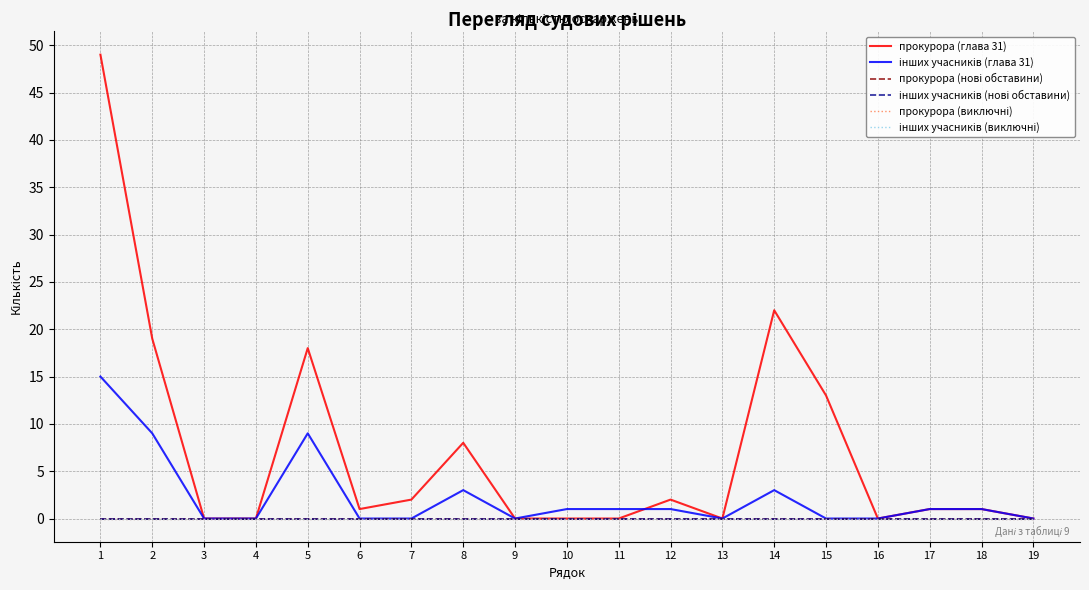

Reading left to right, transcribe all the data shown in this chart.

прокурора (глава 31): 1=49	2=19	3=0	4=0	5=18	6=1	7=2	8=8	9=0	10=0	11=0	12=2	13=0	14=22	15=13	16=0	17=1	18=1	19=0
інших учасників (глава 31): 1=15	2=9	3=0	4=0	5=9	6=0	7=0	8=3	9=0	10=1	11=1	12=1	13=0	14=3	15=0	16=0	17=1	18=1	19=0
прокурора (нові обставини): 1=0	2=0	3=0	4=0	5=0	6=0	7=0	8=0	9=0	10=0	11=0	12=0	13=0	14=0	15=0	16=0	17=0	18=0	19=0
інших учасників (нові обставини): 1=0	2=0	3=0	4=0	5=0	6=0	7=0	8=0	9=0	10=0	11=0	12=0	13=0	14=0	15=0	16=0	17=0	18=0	19=0
прокурора (виключні): 1=0	2=0	3=0	4=0	5=0	6=0	7=0	8=0	9=0	10=0	11=0	12=0	13=0	14=0	15=0	16=0	17=0	18=0	19=0
інших учасників (виключні): 1=0	2=0	3=0	4=0	5=0	6=0	7=0	8=0	9=0	10=0	11=0	12=0	13=0	14=0	15=0	16=0	17=0	18=0	19=0